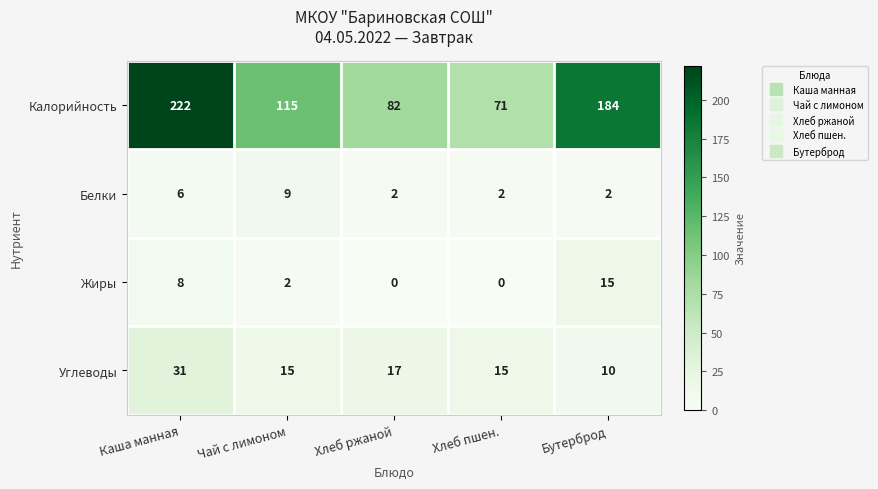

True or false: Калорийность has a value of 71 at Хлеб пшен..

True